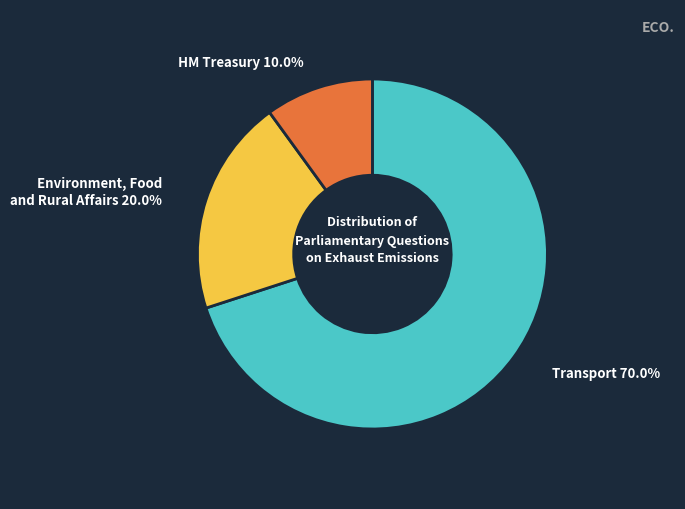

Does any single category account for the majority?

Yes